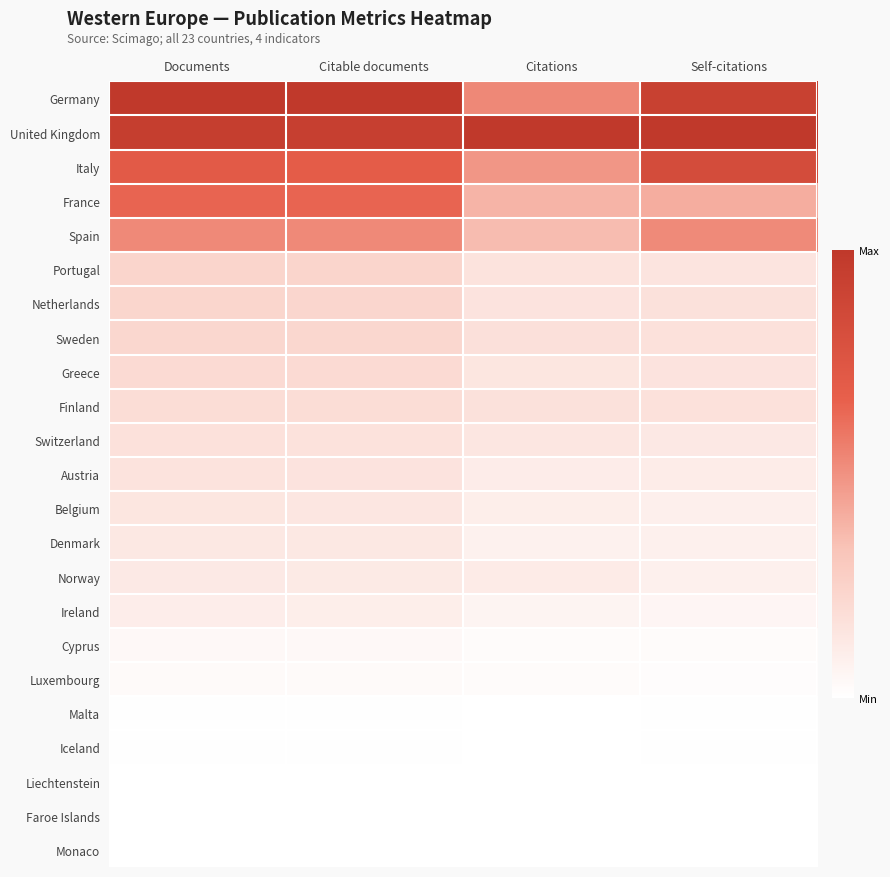

At how many categories does at least one series exceed 0?

4